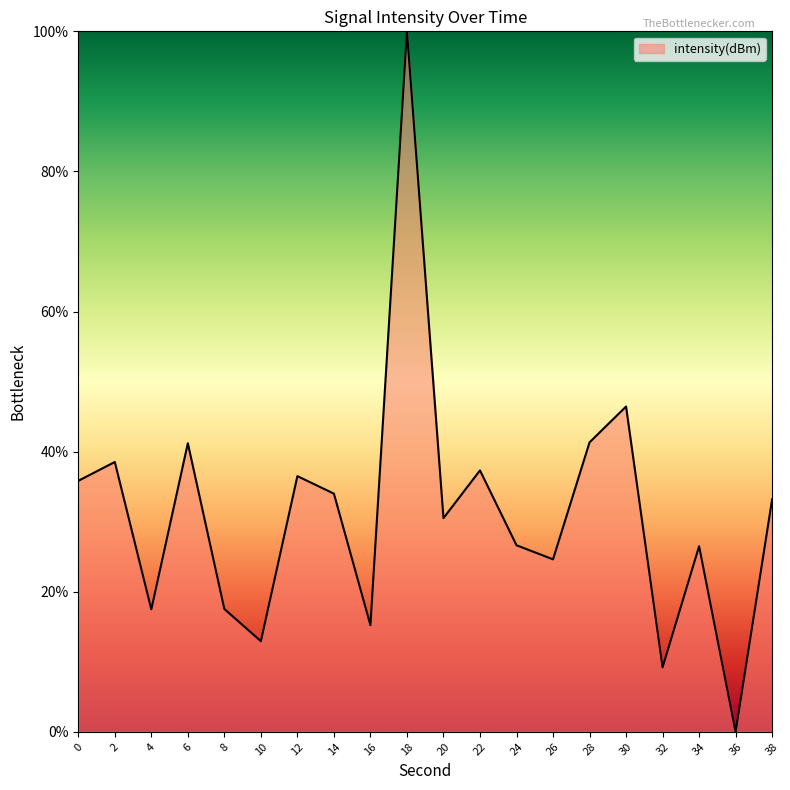

Is it true that the value at 2 is 18.8?

False